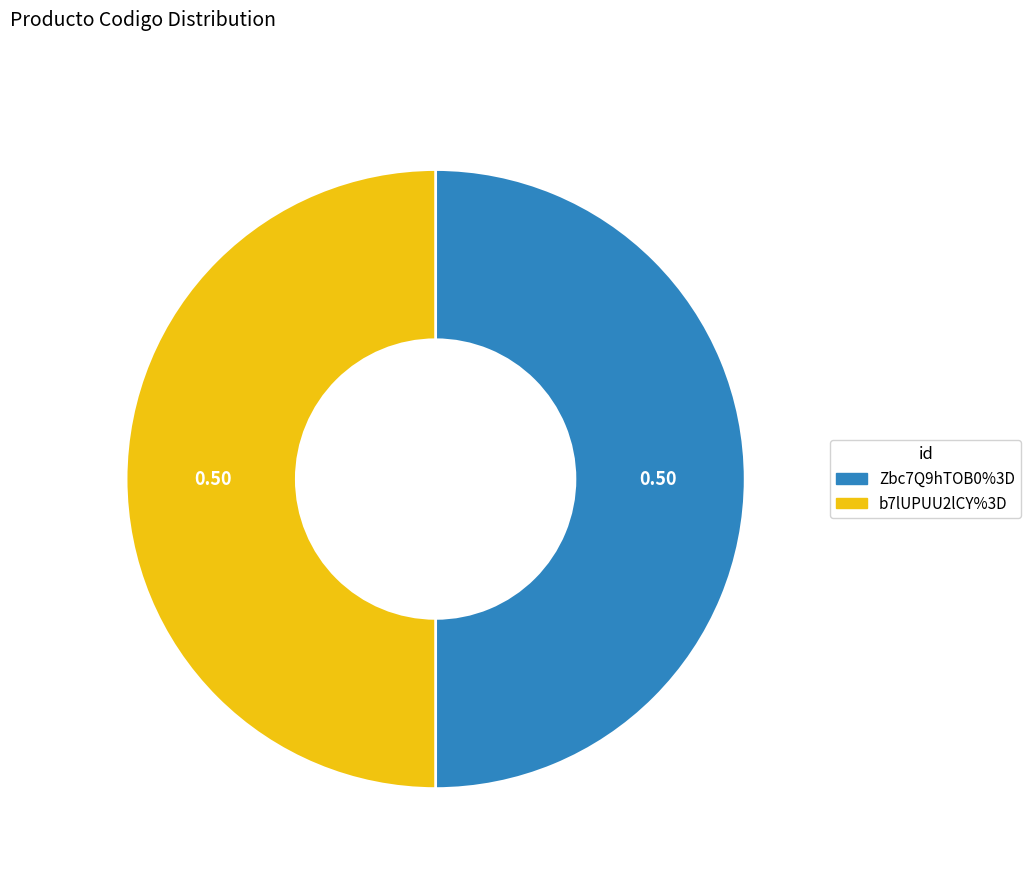

Is the sum of Zbc7Q9hTOB0%3D and b7lUPUU2lCY%3D greater than half?

Yes